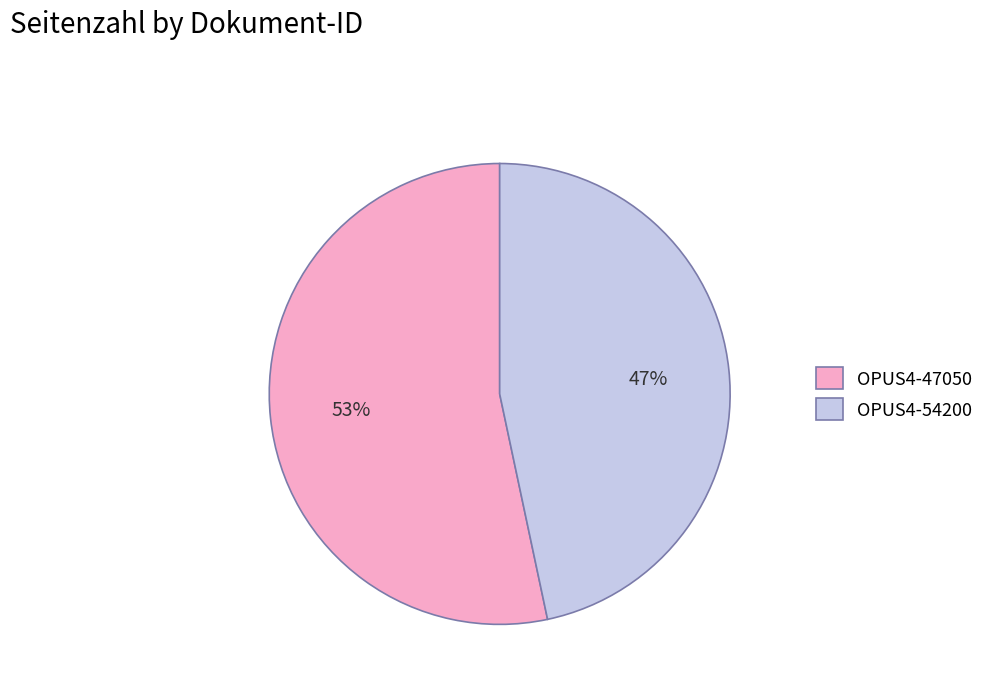

To the nearest percent, what percentage of the pie is OPUS4-54200?

47%